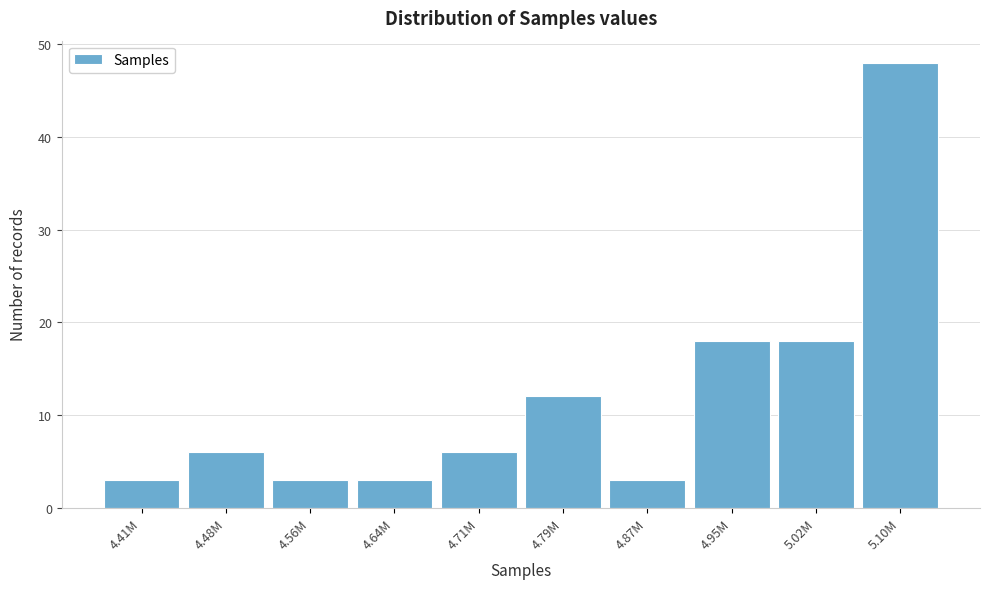

Reading right to left, extract all data points from this chart.

5.10M=48	5.02M=18	4.95M=18	4.87M=3	4.79M=12	4.71M=6	4.64M=3	4.56M=3	4.48M=6	4.41M=3